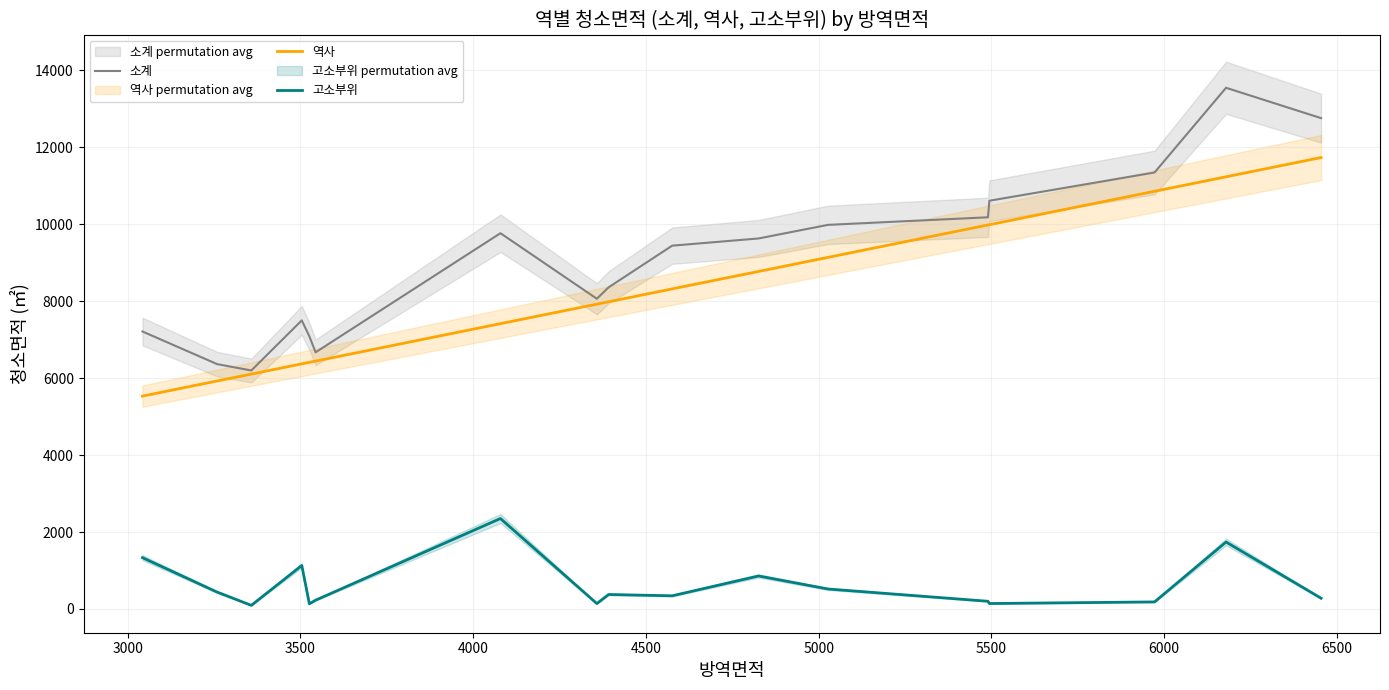

True or false: 소계 and 고소부위 intersect in this chart.

False